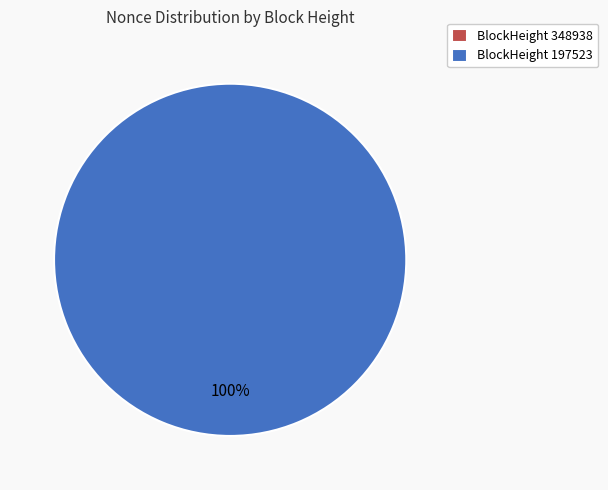

Rank the categories by value from lowest to highest.

348938, 197523